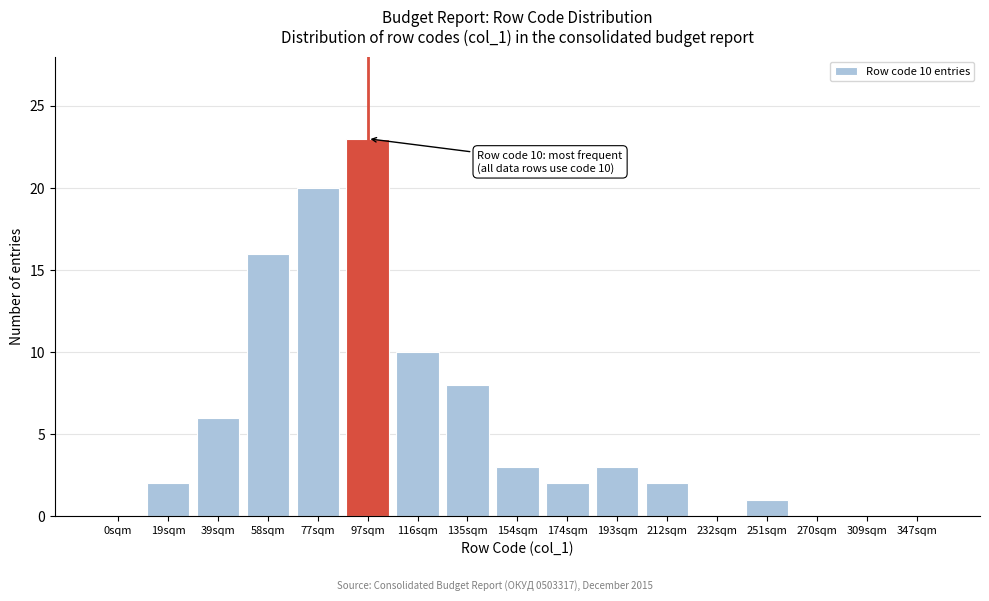

Reading left to right, extract all data points from this chart.

0sqm=0	19sqm=2	39sqm=6	58sqm=16	77sqm=20	97sqm=23	116sqm=10	135sqm=8	154sqm=3	174sqm=2	193sqm=3	212sqm=2	232sqm=0	251sqm=1	270sqm=0	309sqm=0	347sqm=0